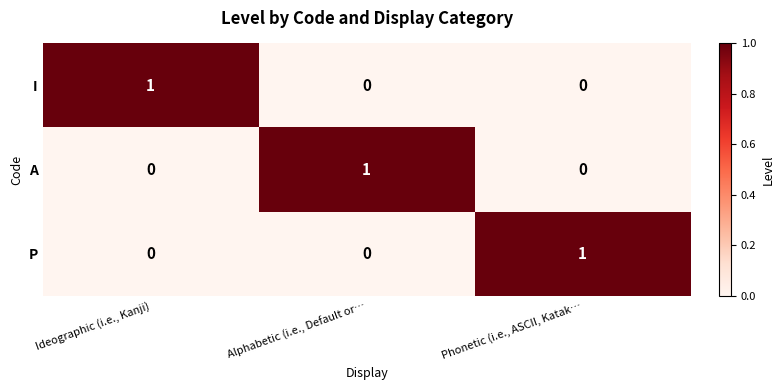

True or false: P has a value of 1 at Phonetic (i.e., ASCII, Katak….

True